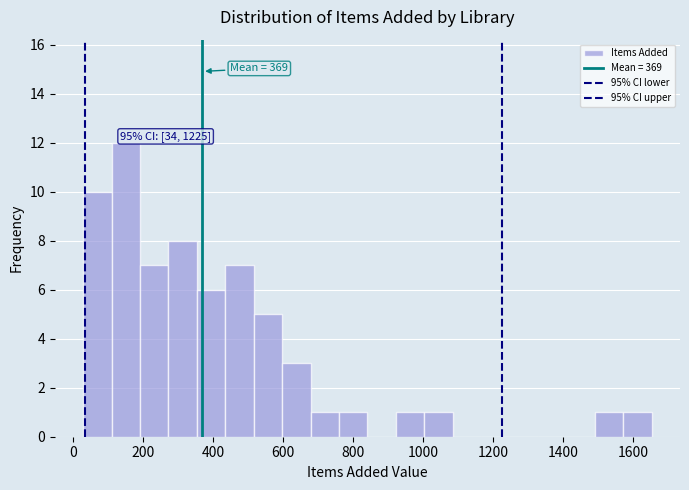

Which range on the x-axis has the tallest bar?

120 to 200